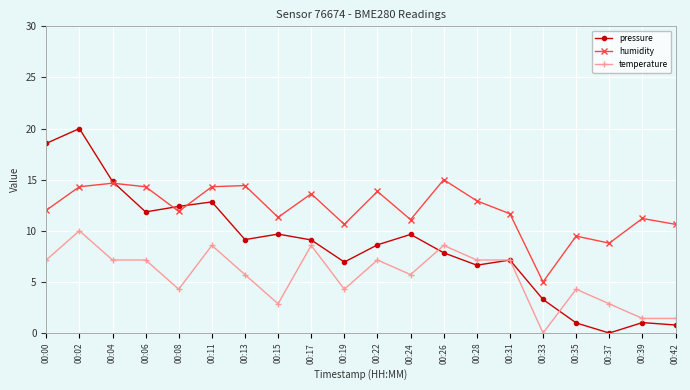

What are all the series names shown in the legend?

pressure, humidity, temperature